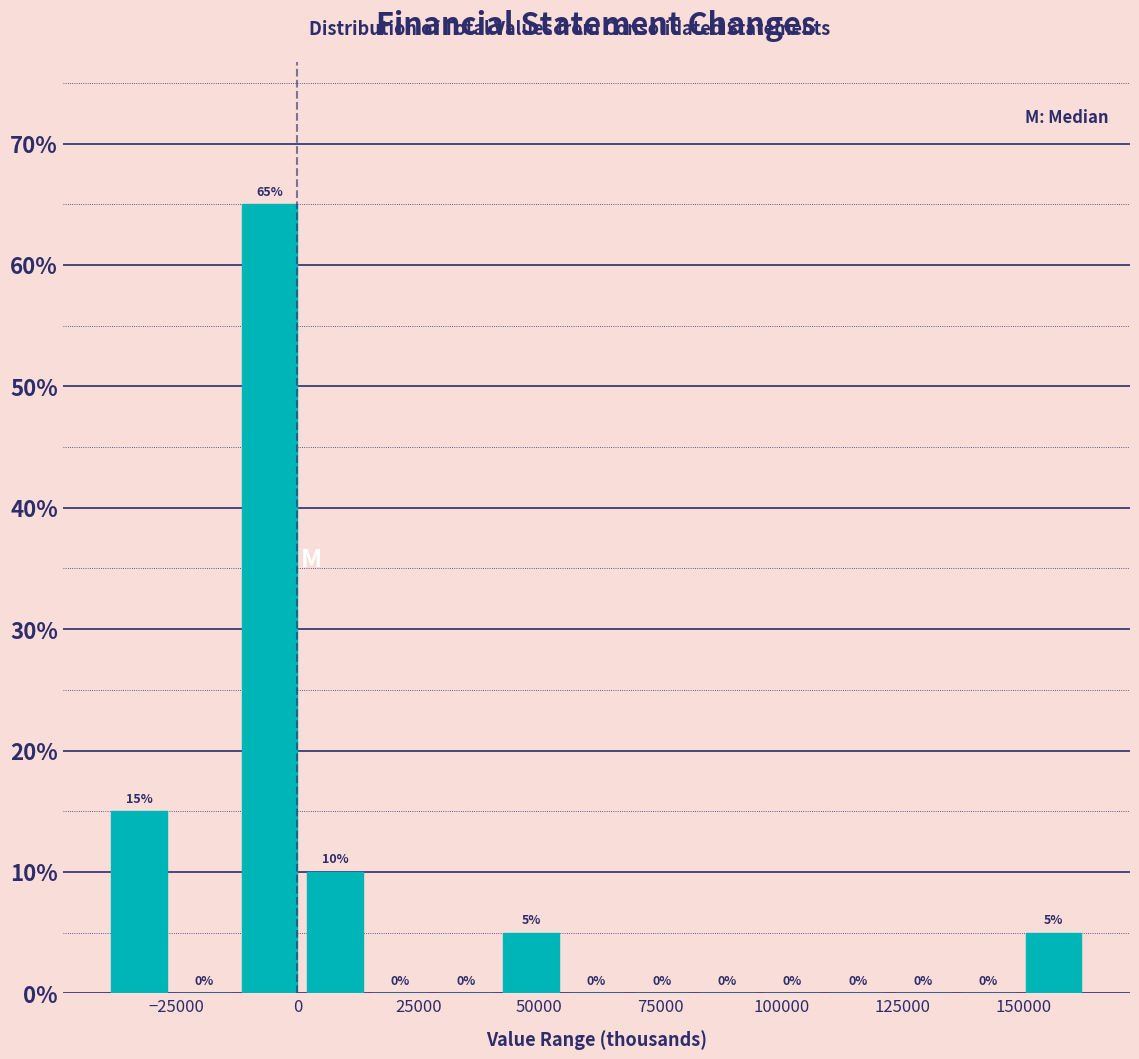

Read against the x-axis, roughly where is the centre of the tallest bar?

-5000